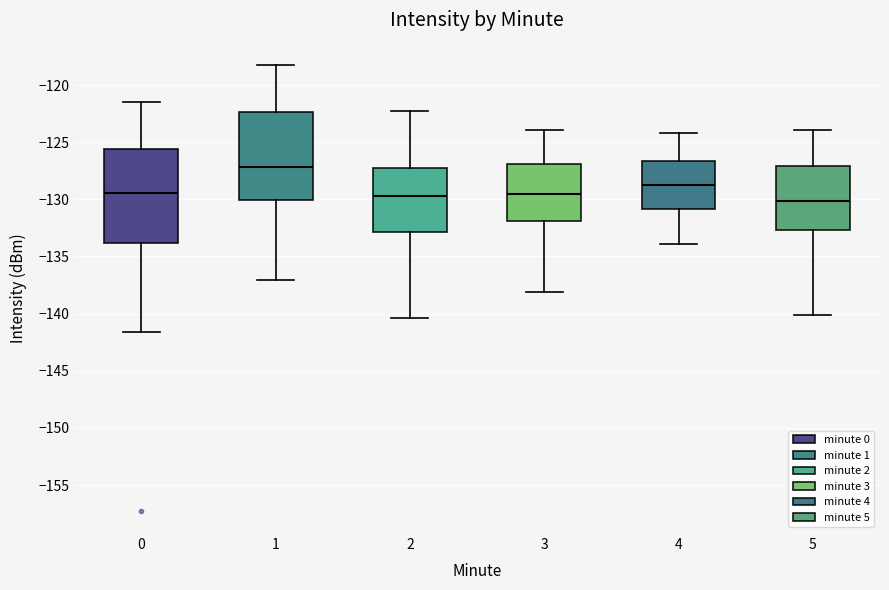

Reading left to right, transcribe this box plot: for each box, give where its median line is, the range the box spans, and where its two whiskers end, as read against the y-axis. The values are not printed on the chart, so give them approximately, as read against the axis.

0: median -129.5, box -134.0 to -125.5, whiskers -141.5 to -121.5
1: median -127.0, box -130.0 to -122.5, whiskers -137.0 to -118.0
2: median -129.5, box -133.0 to -127.5, whiskers -140.5 to -122.5
3: median -129.5, box -132.0 to -127.0, whiskers -138.0 to -124.0
4: median -128.5, box -131.0 to -126.5, whiskers -134.0 to -124.0
5: median -130.0, box -132.5 to -127.0, whiskers -140.0 to -124.0